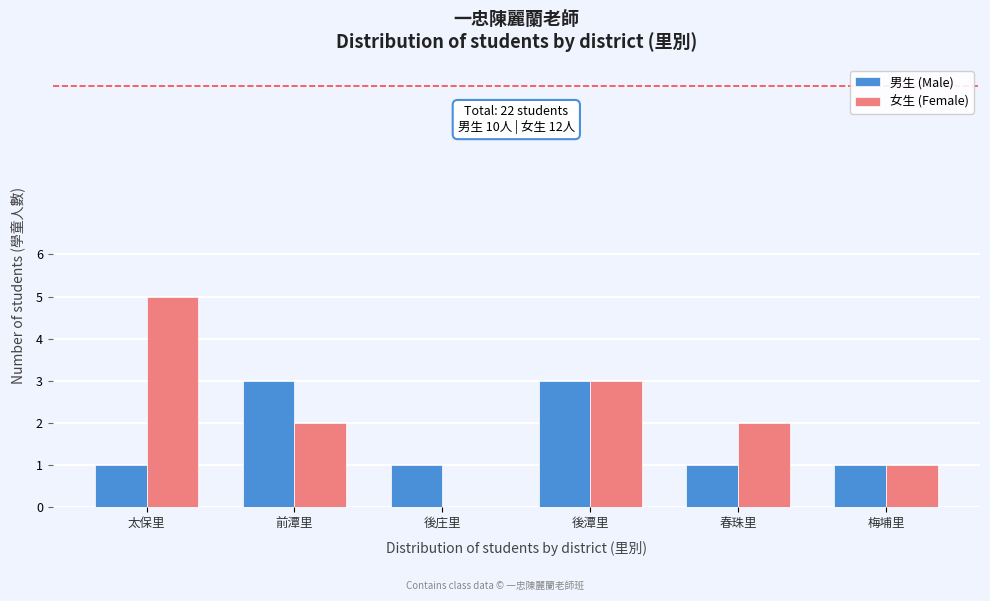

Reading right to left, transcribe all the data shown in this chart.

男生 (Male): 梅埔里=1	春珠里=1	後潭里=3	後庄里=1	前潭里=3	太保里=1
女生 (Female): 梅埔里=1	春珠里=2	後潭里=3	後庄里=0	前潭里=2	太保里=5